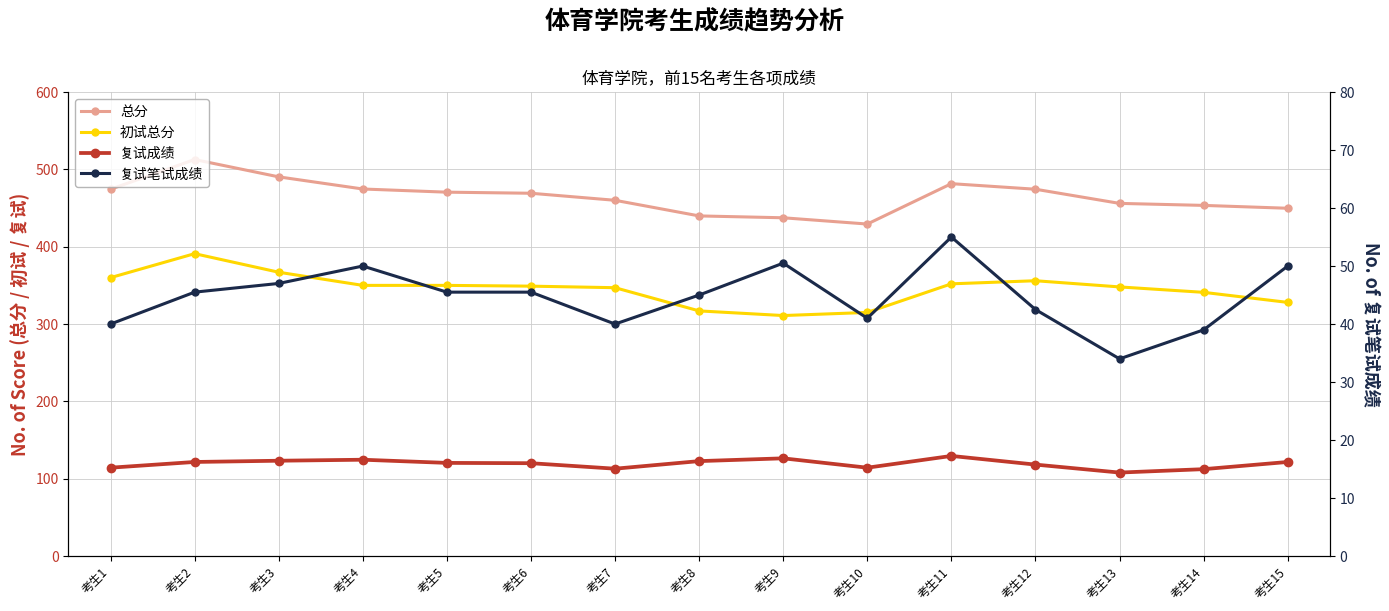

Where is 初试总分 nearest to the value 351?

考生4